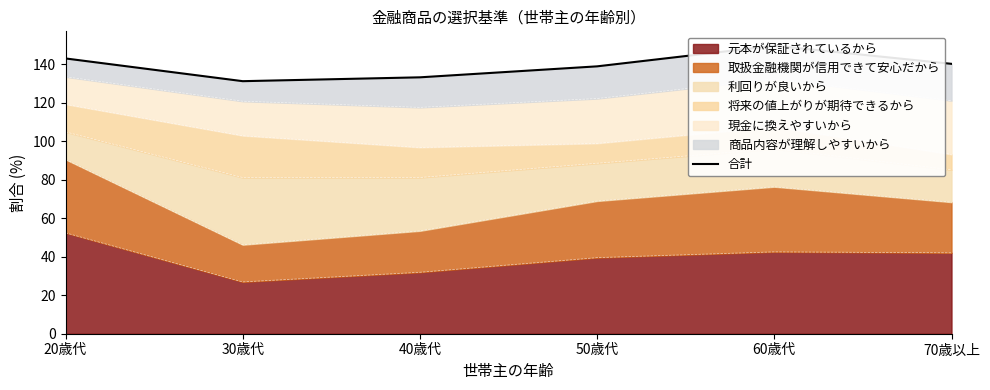

How many interior local valleys (lower than both neighbors) does the data have?

1